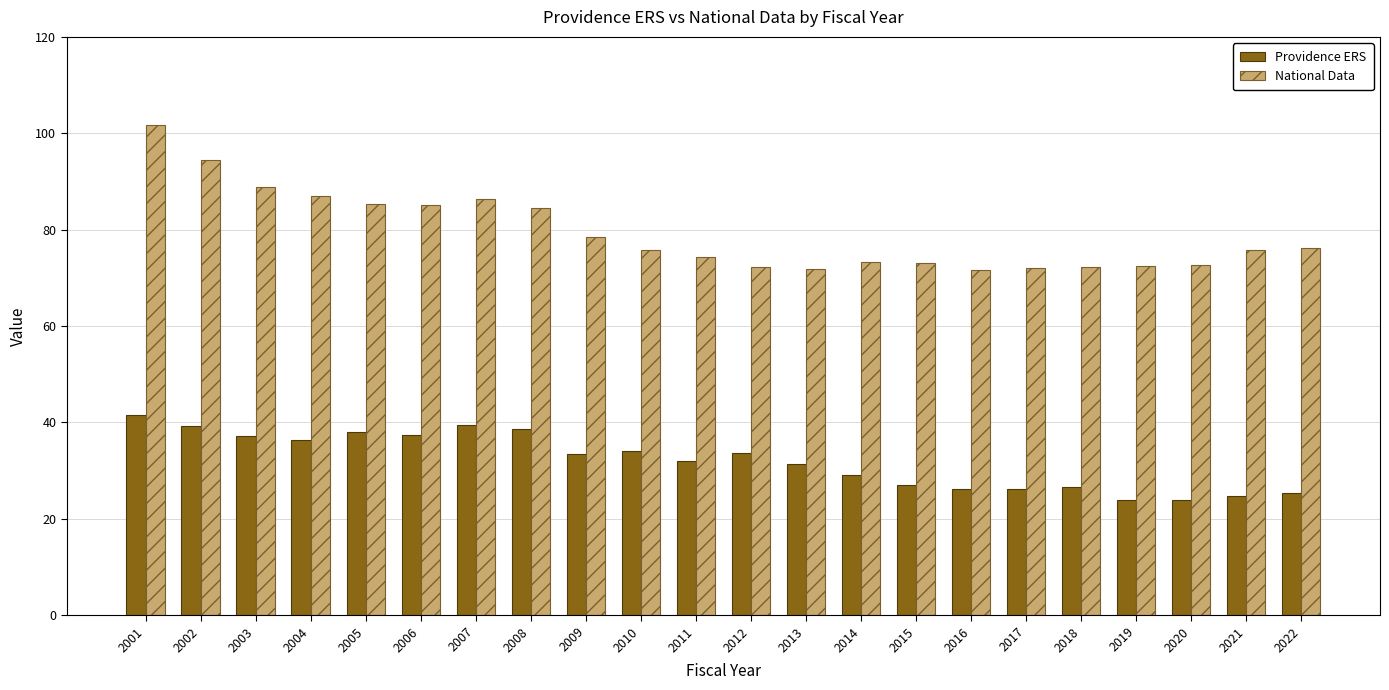

What is the maximum value shown in the chart?

101.7